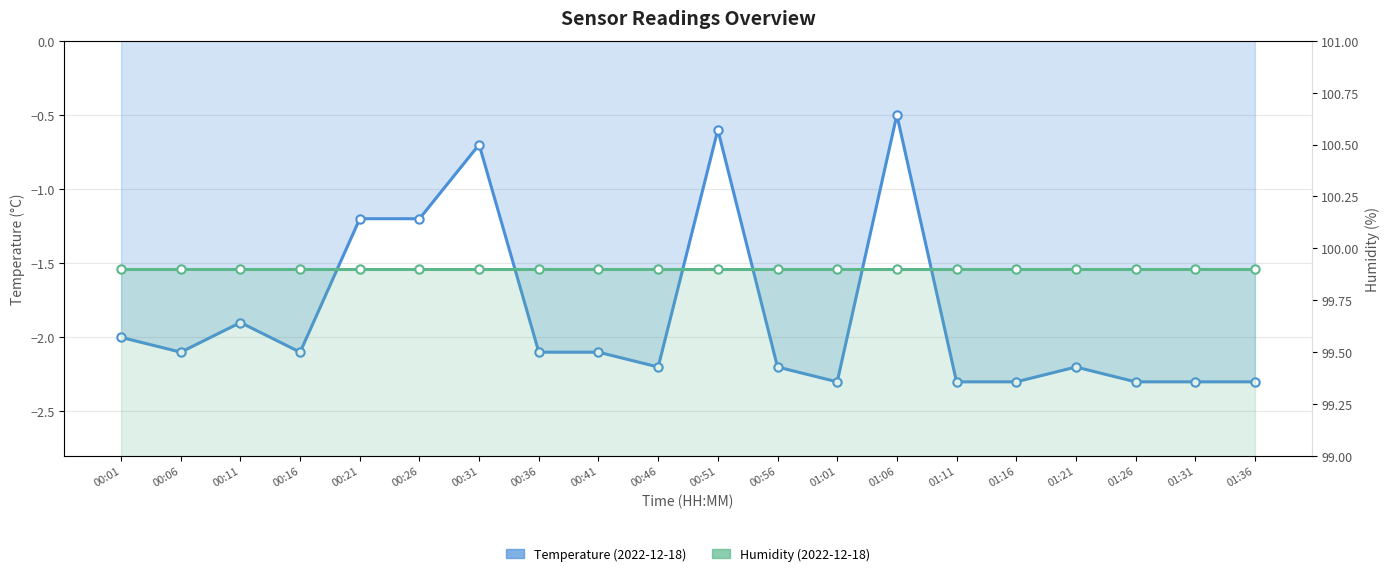

Does the chart display data point markers on the line(s)?

Yes